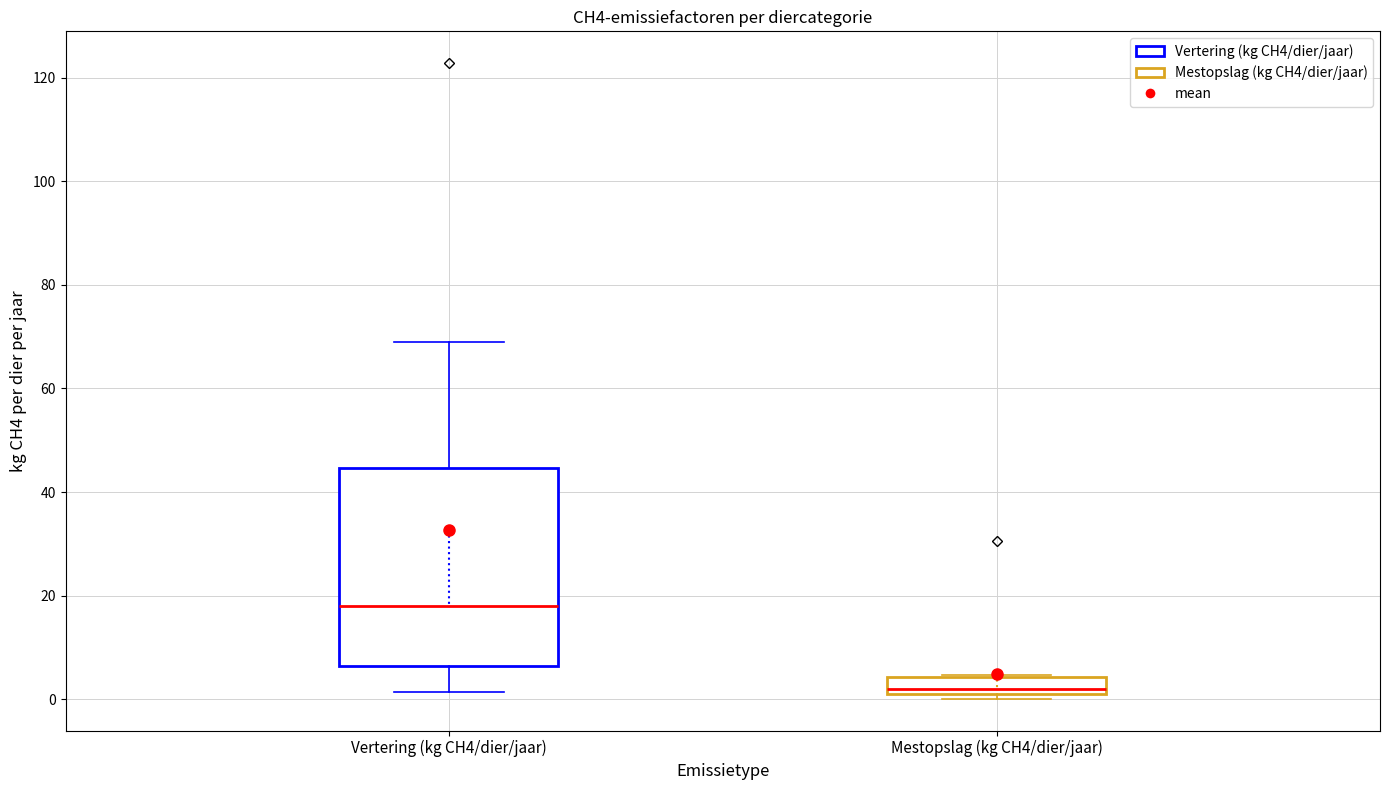

Reading left to right, transcribe this box plot: for each box, give where its median line is, the range the box spans, and where its two whiskers end, as read against the y-axis. The values are not printed on the chart, so give them approximately, as read against the axis.

Vertering (kg CH4/dier/jaar): median 18, box 6 to 44, whiskers 2 to 68
Mestopslag (kg CH4/dier/jaar): median 2, box 0 to 4, whiskers 0 (just below the box's lower edge) to 4